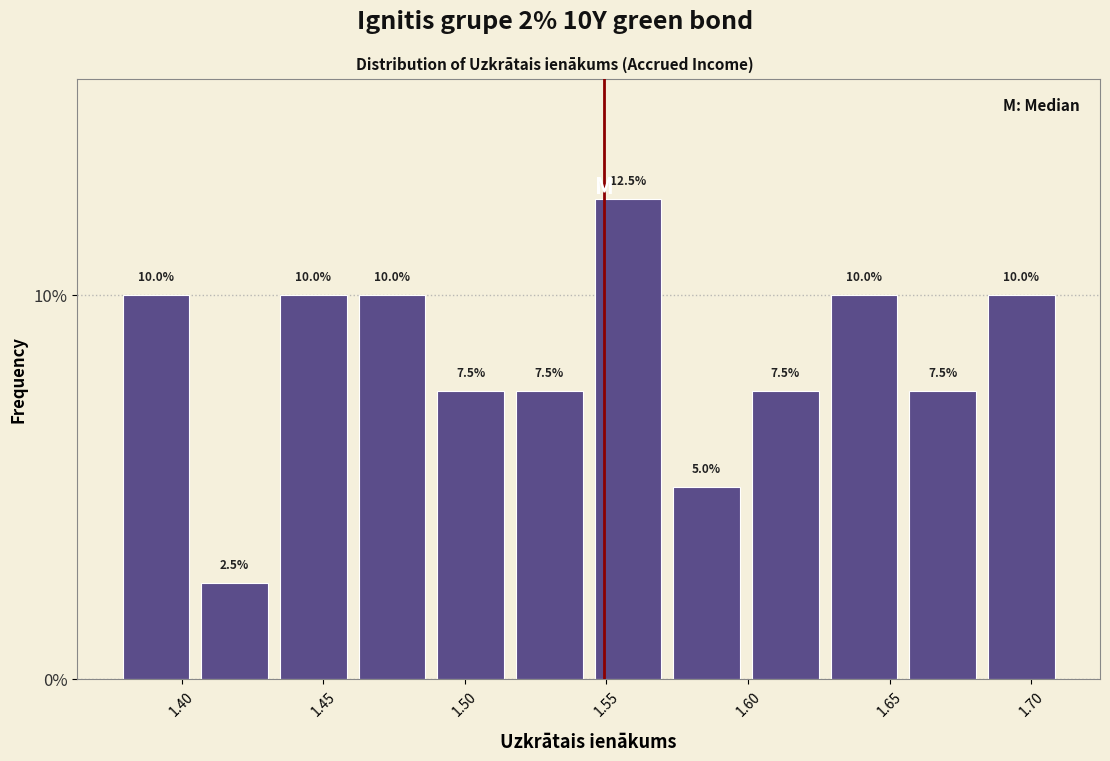

Reading left to right, transcribe this chart: for each bar, give the range it covers on the x-axis and its height. The bar edges are not printed on the chart, so give them approximately, as read against the axis.

1.375 to 1.405: 10.0
1.405 to 1.435: 2.5
1.435 to 1.460: 10.0
1.460 to 1.490: 10.0
1.490 to 1.515: 7.5
1.515 to 1.545: 7.5
1.545 to 1.570: 12.5
1.570 to 1.600: 5.0
1.600 to 1.625: 7.5
1.625 to 1.655: 10.0
1.655 to 1.685: 7.5
1.685 to 1.710: 10.0